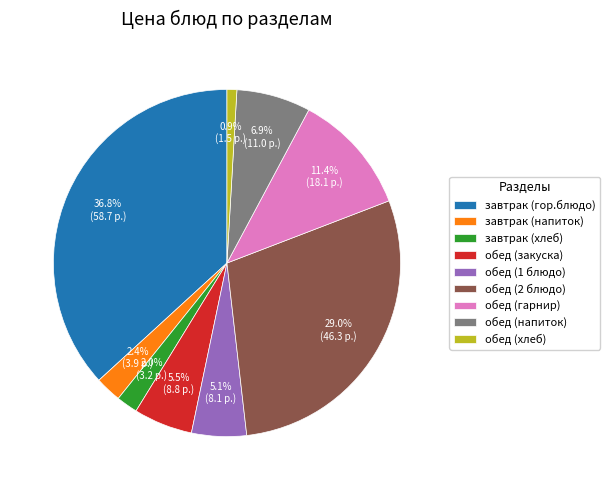

Does обед (закуска) represent more than half of the total?

No